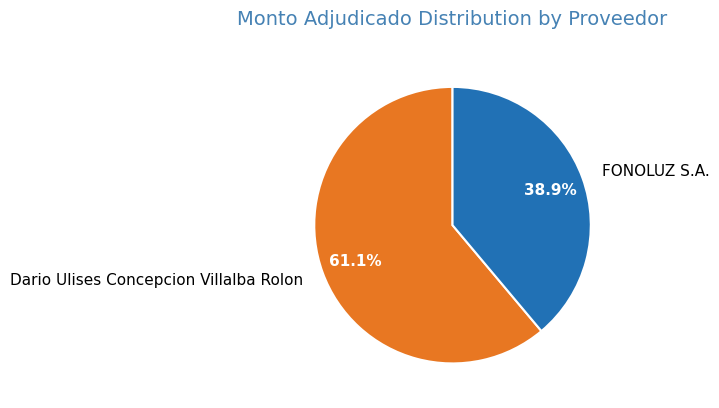

Between FONOLUZ S.A. and Dario Ulises Concepcion Villalba Rolon, which is larger?

Dario Ulises Concepcion Villalba Rolon